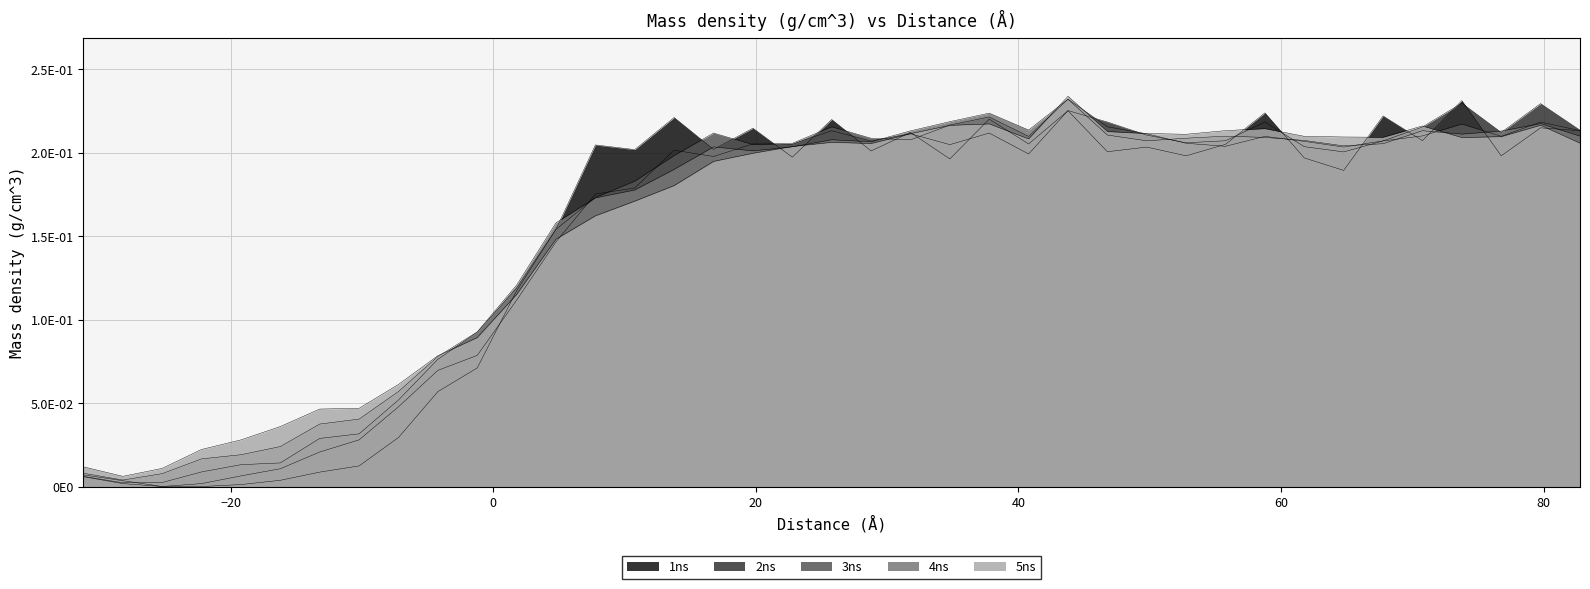

How many intersections are there between 5ns and 1ns?

15